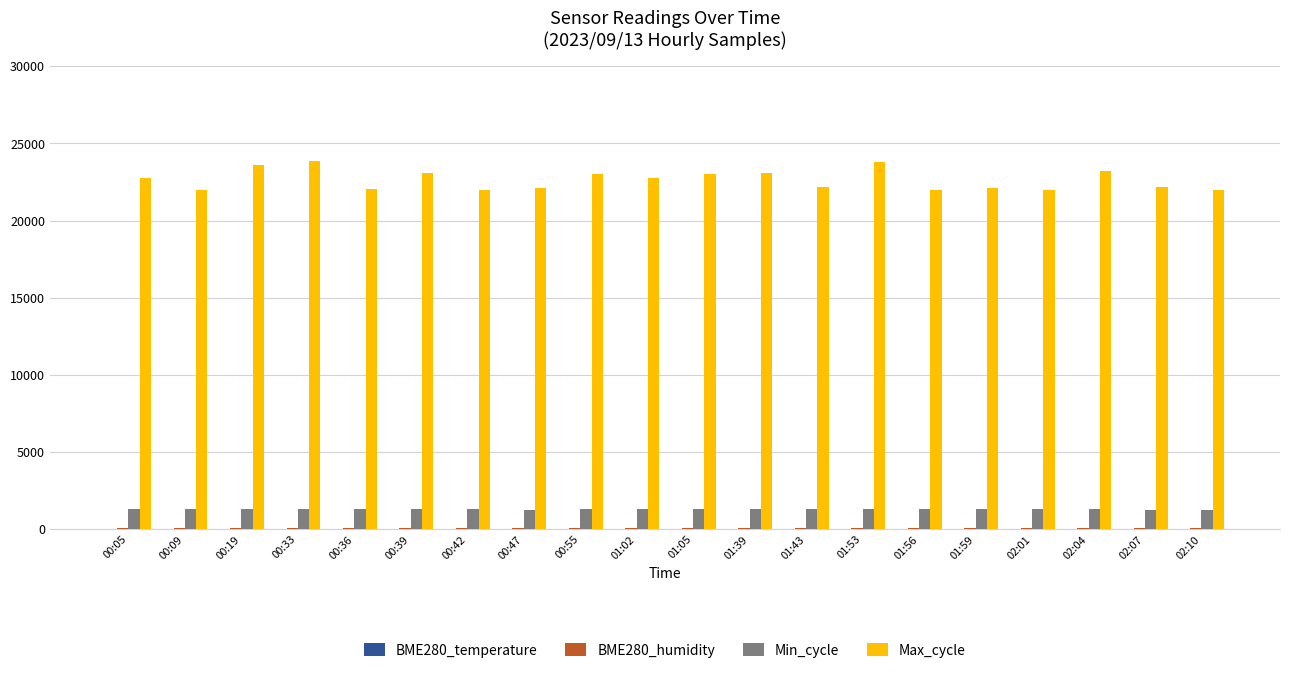

What is the greatest value displayed?

23871.0